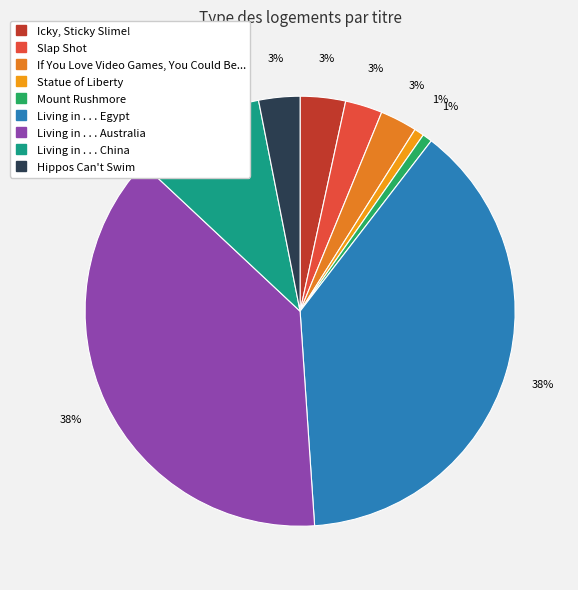

Count the number of slices in the pie.

9